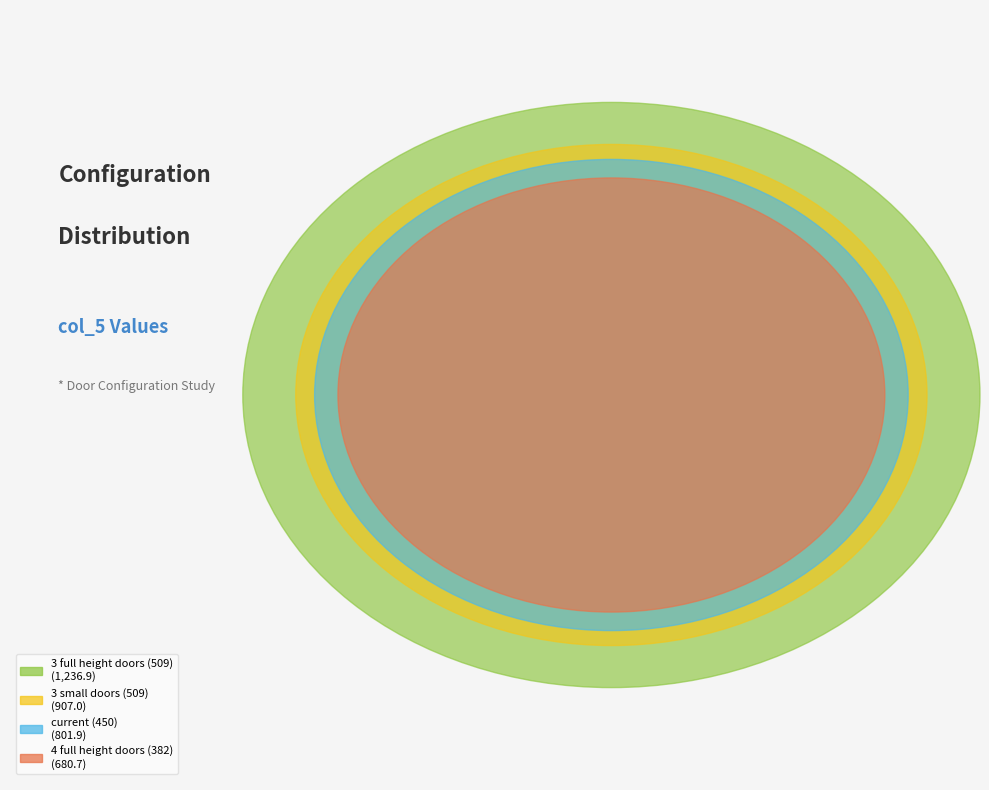

What is the ratio of the value at 4 full height doors (382) to the value at 3 full height doors (509)?

0.6